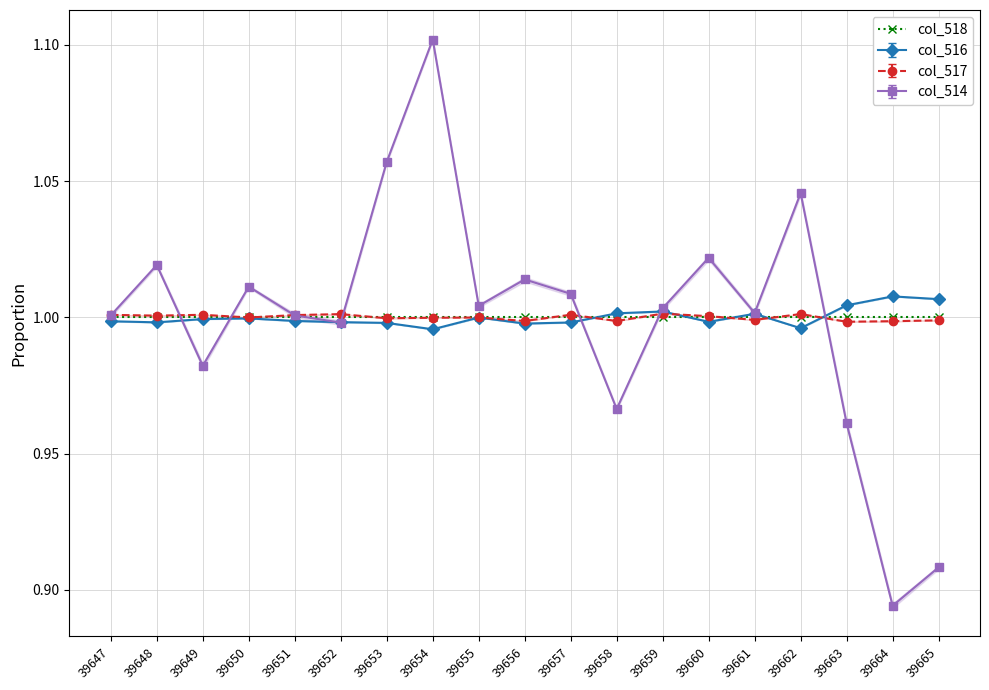

List the labels in order of col_514 value, smallest first.

39664, 39665, 39663, 39658, 39649, 39652, 39647, 39651, 39661, 39659, 39655, 39657, 39650, 39656, 39648, 39660, 39662, 39653, 39654